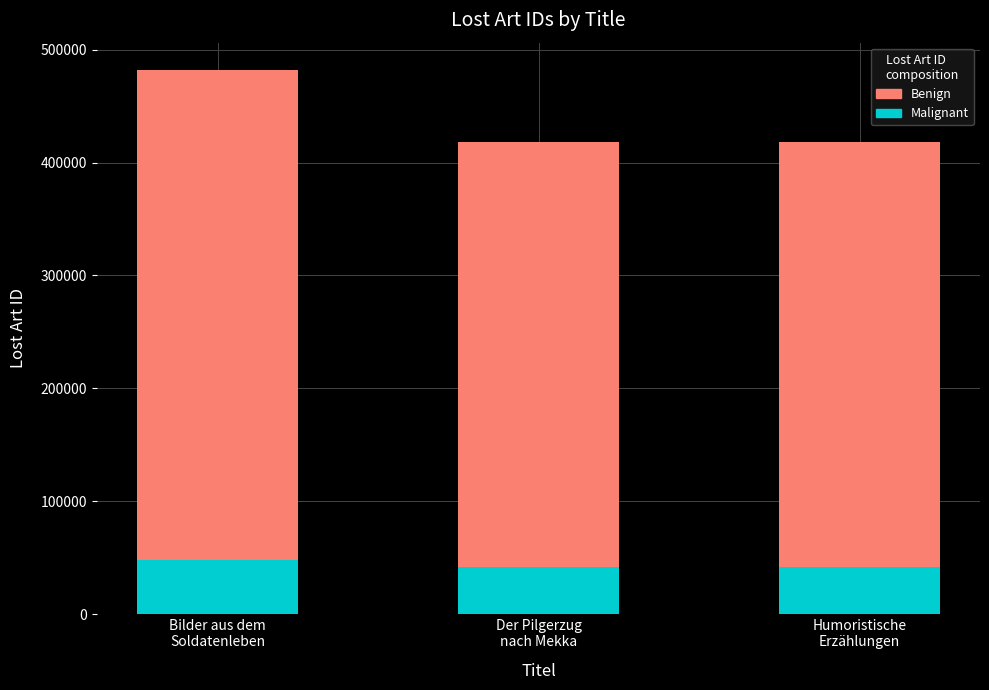

What is the difference between the maximum and second lowest values in the Malignant series?

6348